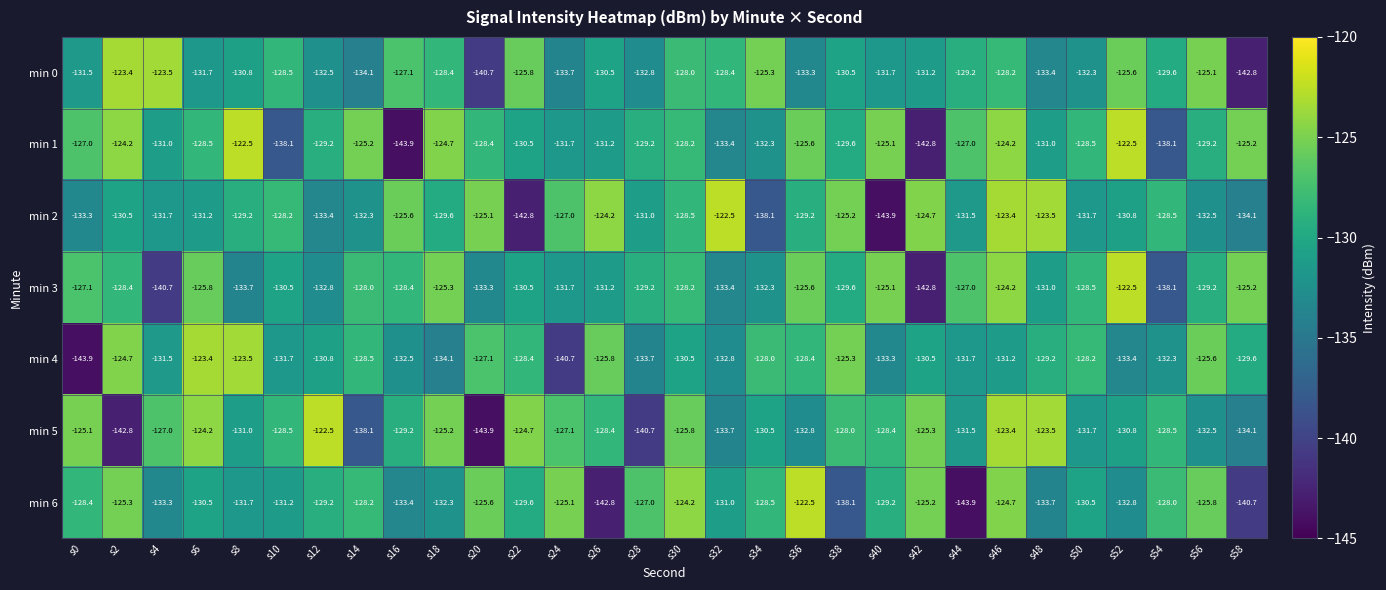

What is the sum of the min 6 values at s36 and s24?

-247.6